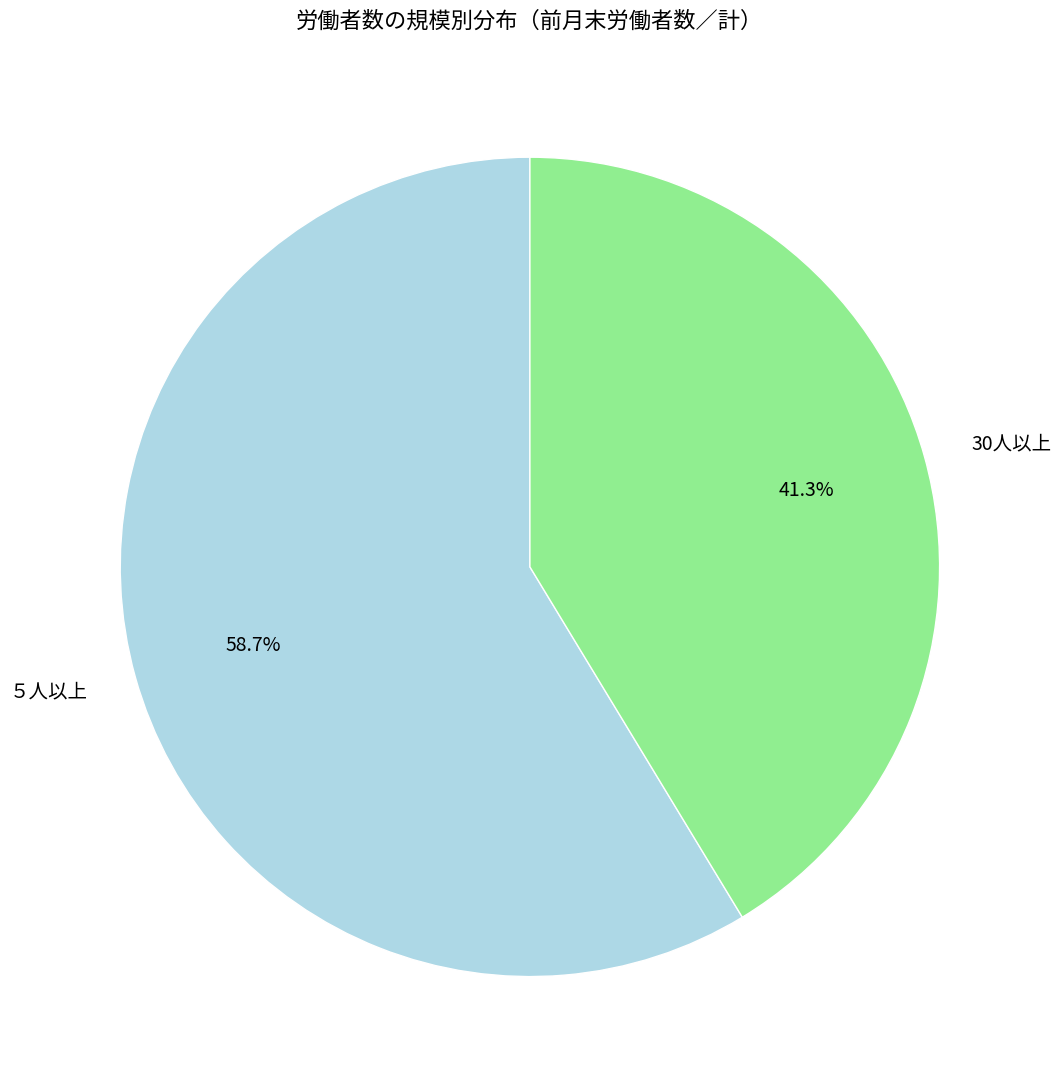

To the nearest percent, what is the average slice percentage?

50%